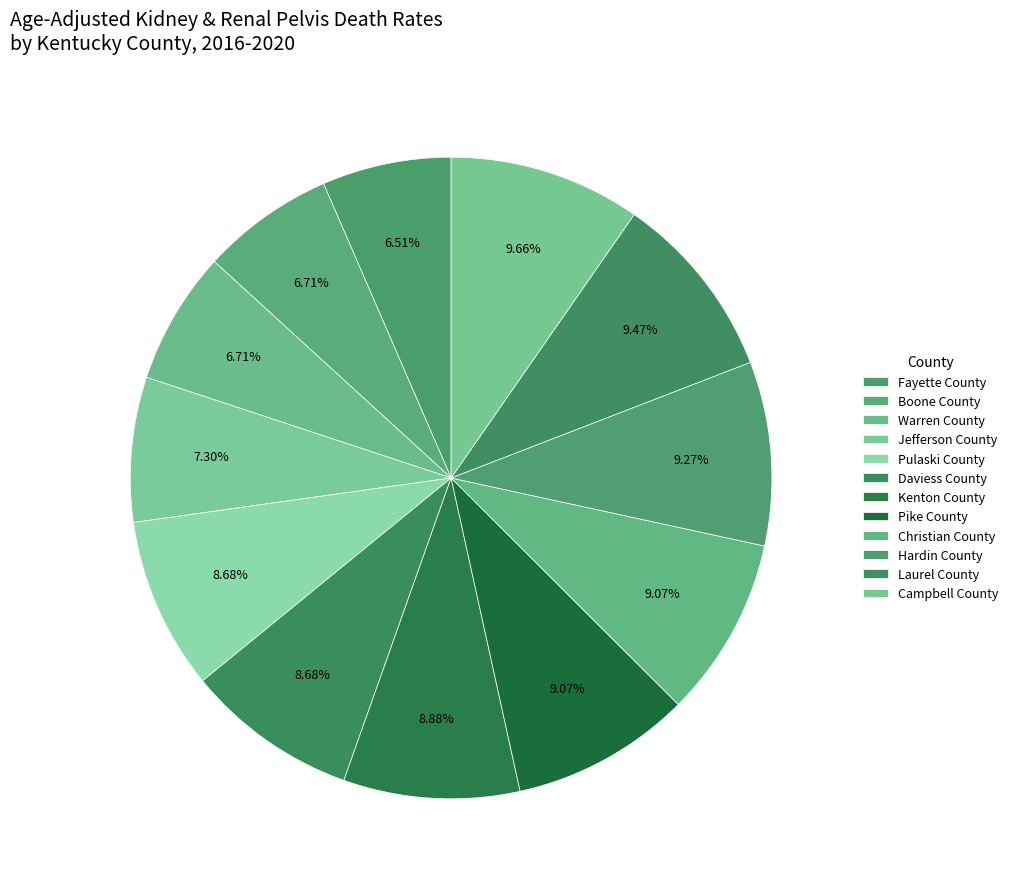

What is the smallest slice in the pie chart?

Fayette County